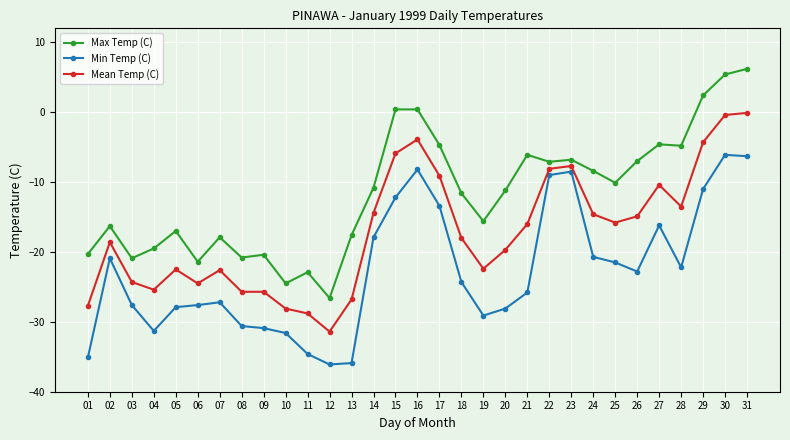

What is the smallest value displayed?

-36.1